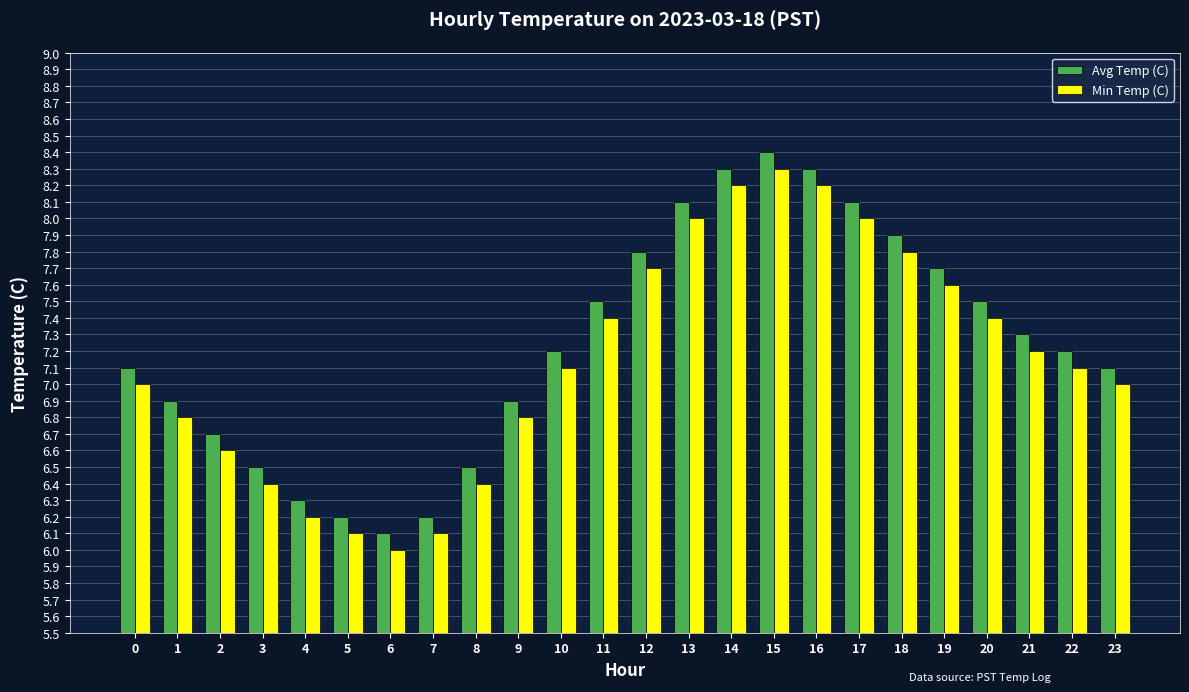

Rank the series by their maximum value, from lowest to highest.

Min Temp (C), Avg Temp (C)